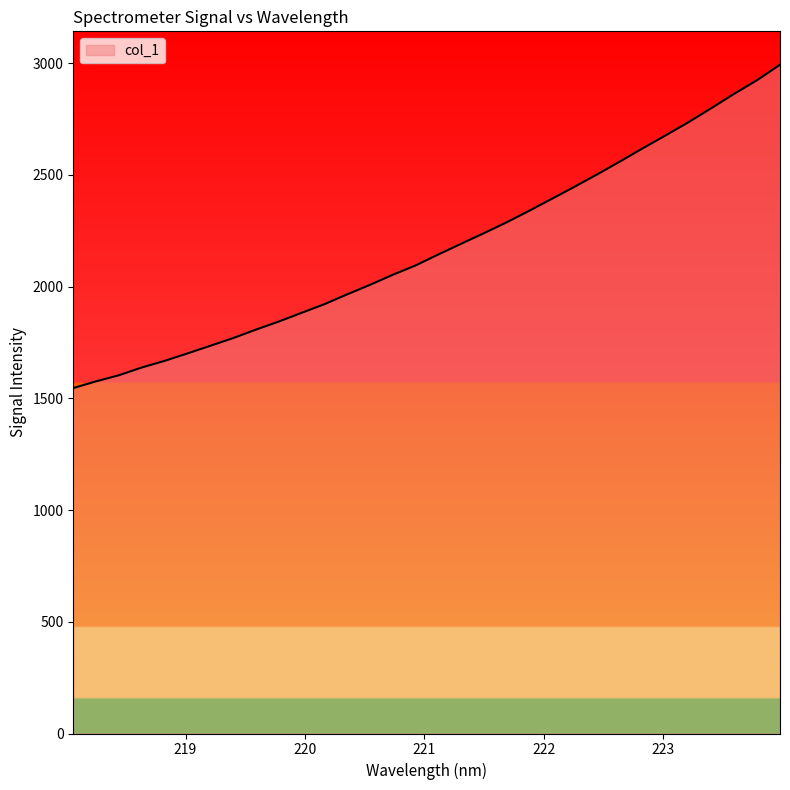

What is the greatest value displayed?

2993.1